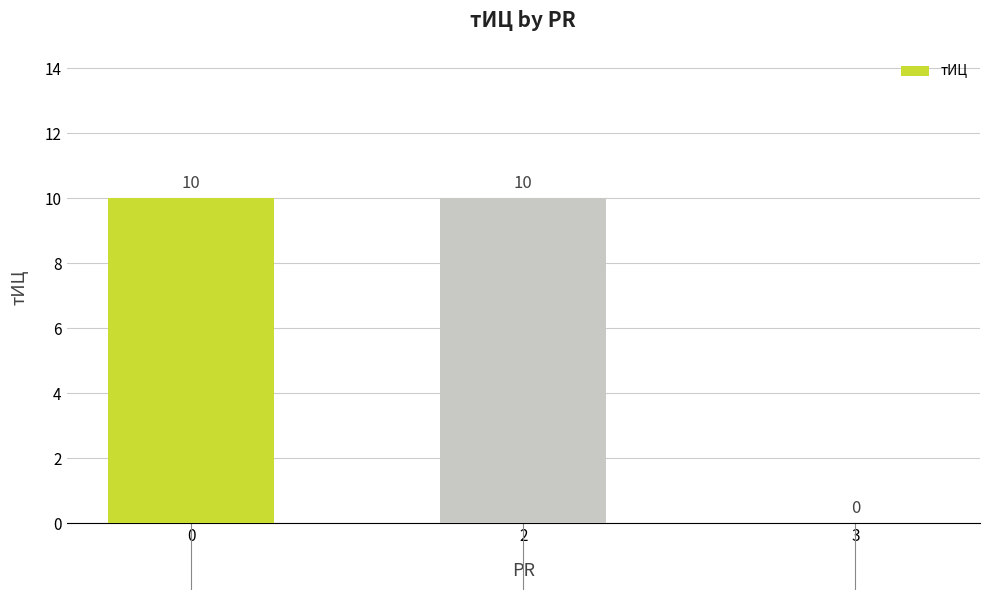

Is it true that the value at 3 is 0?

True